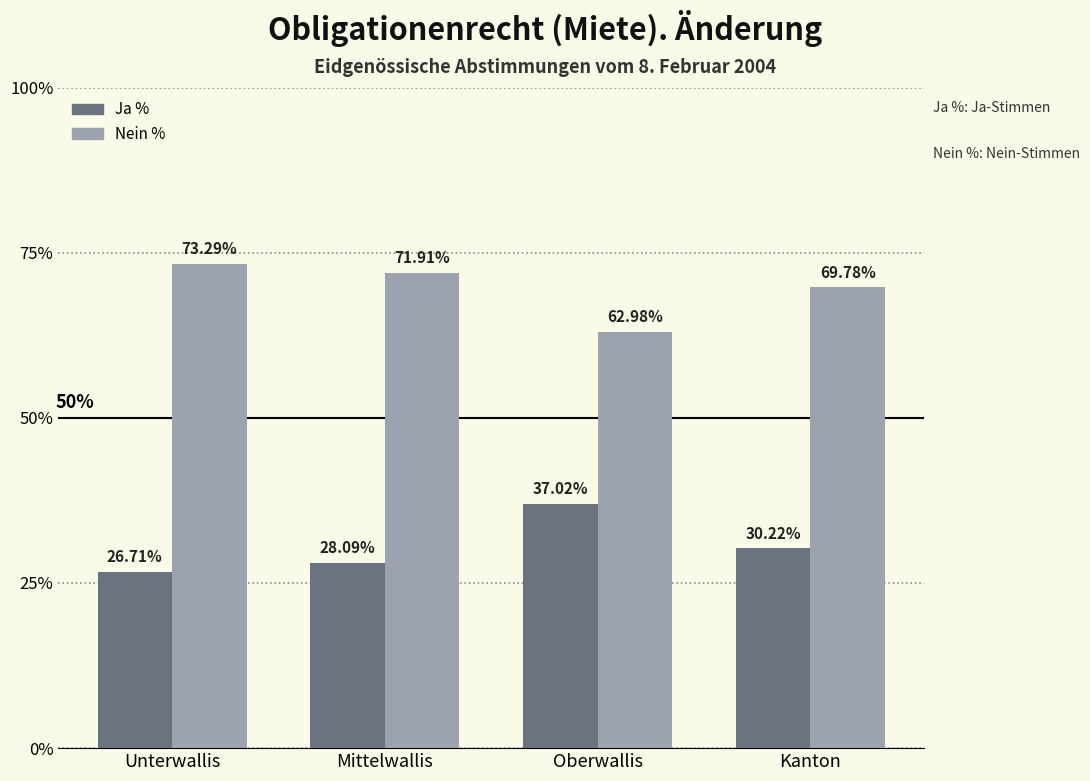

What is the difference between the maximum and minimum values in the Nein % series?

10.3